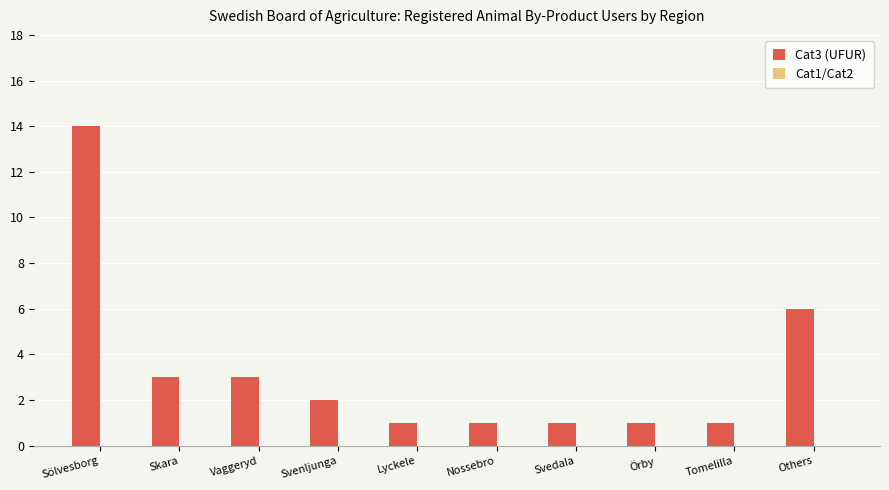

Reading left to right, list all the values displayed in this chart.

14	3	3	2	1	1	1	1	1	6